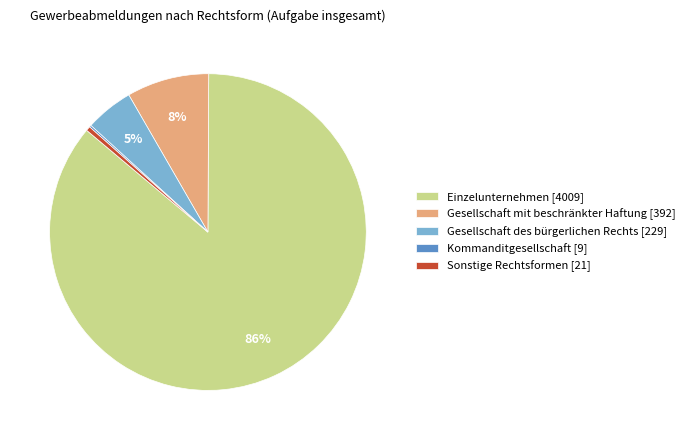

The Sonstige Rechtsformen slice represents 0% of the pie. True or false?

True